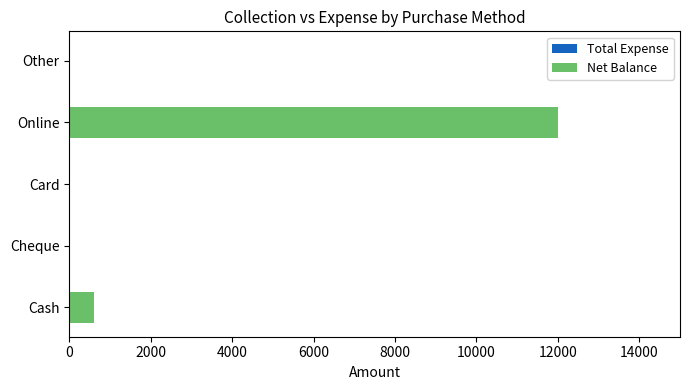

What is the sum of all values?

12600